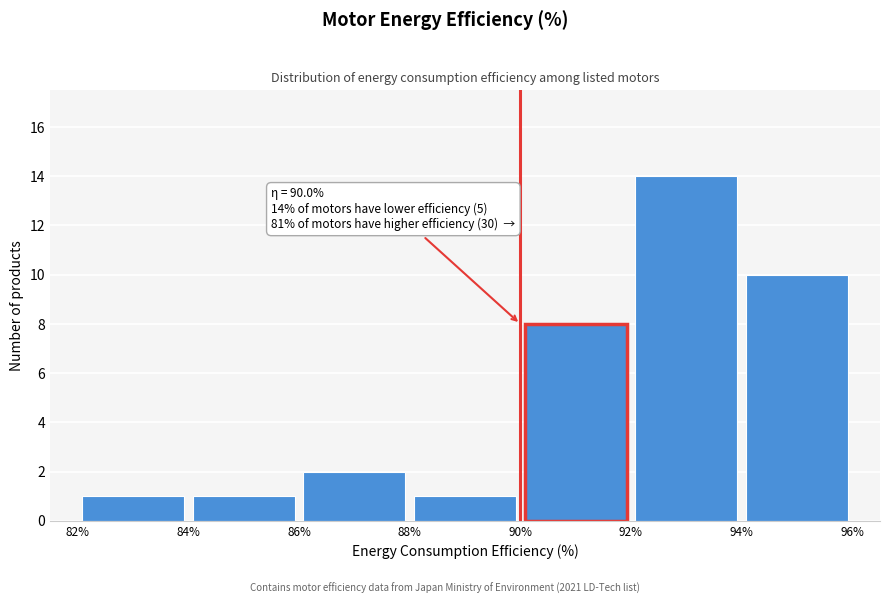

Which range on the x-axis has the tallest bar?

92% to 94%